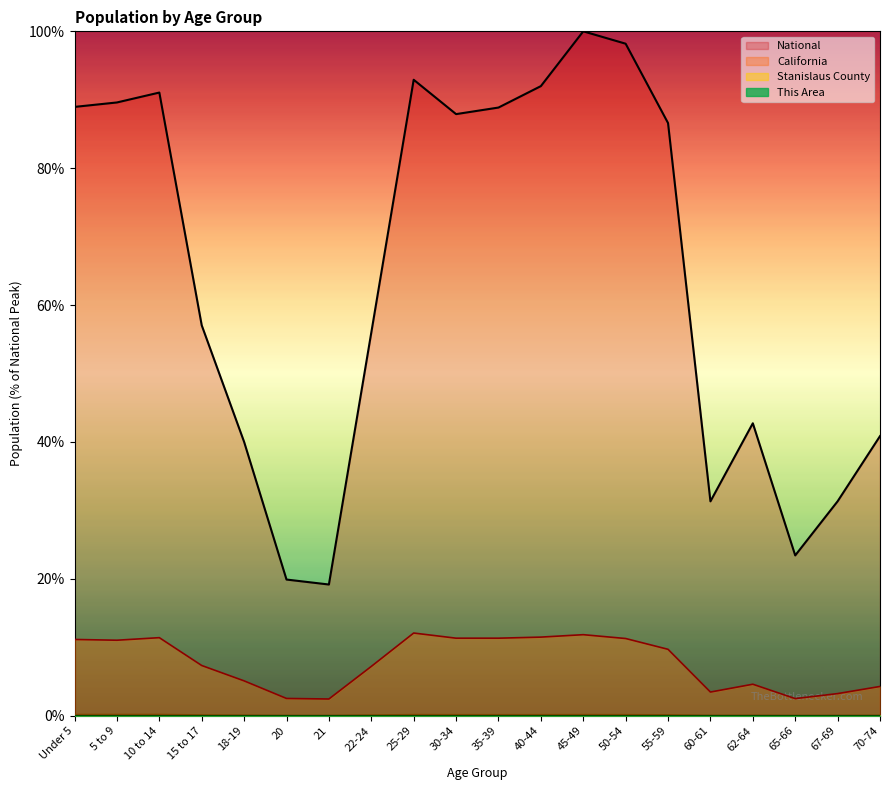

What position from the right is 60-61?

5